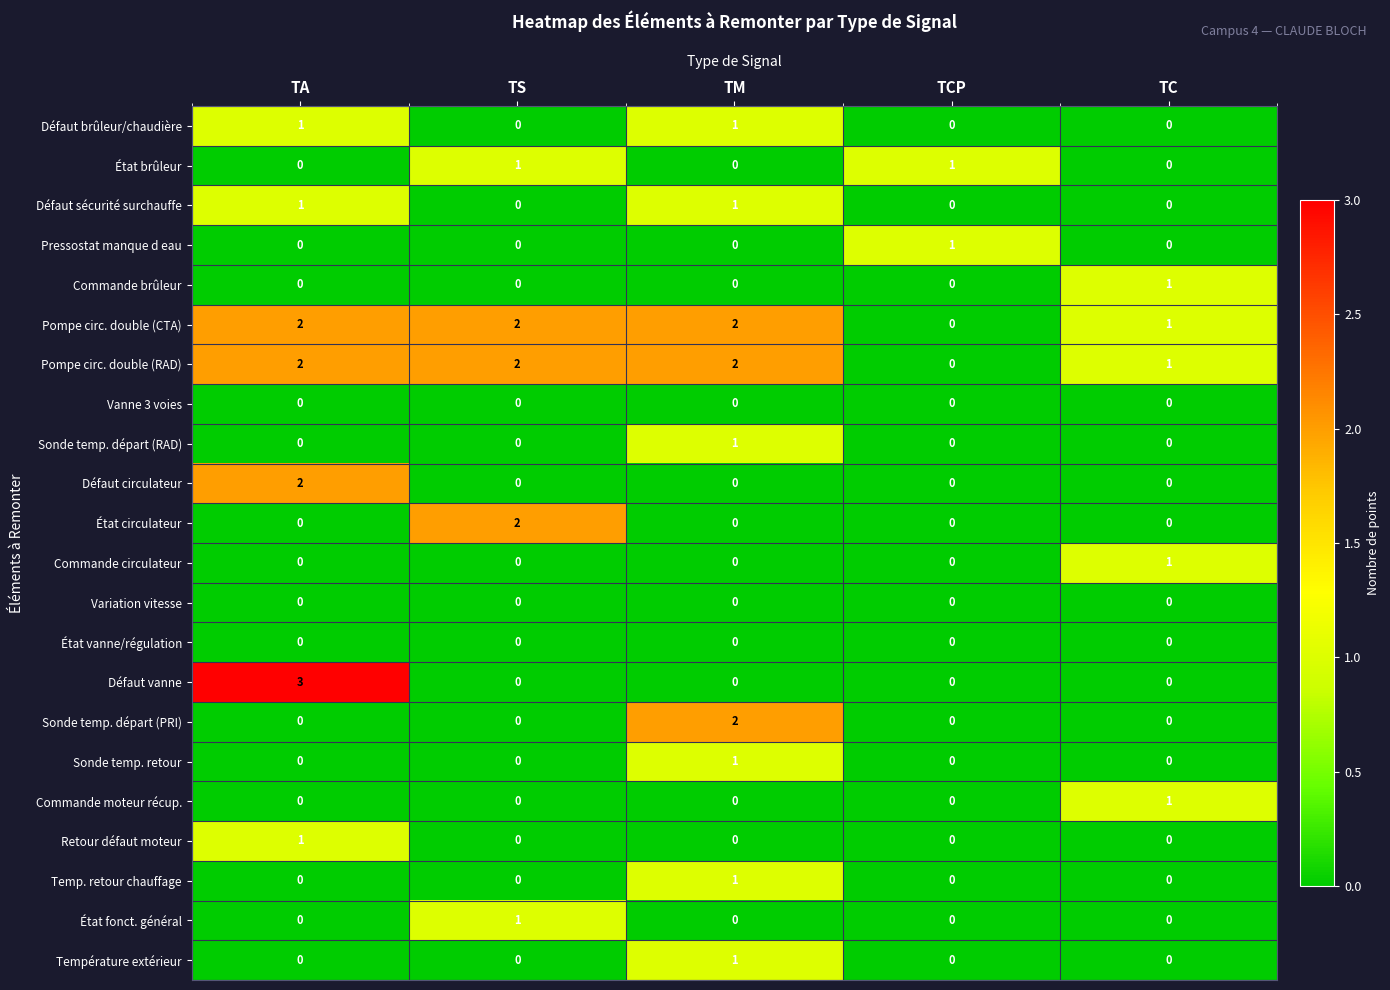

At which category does the chart reach its peak across all series?

TA